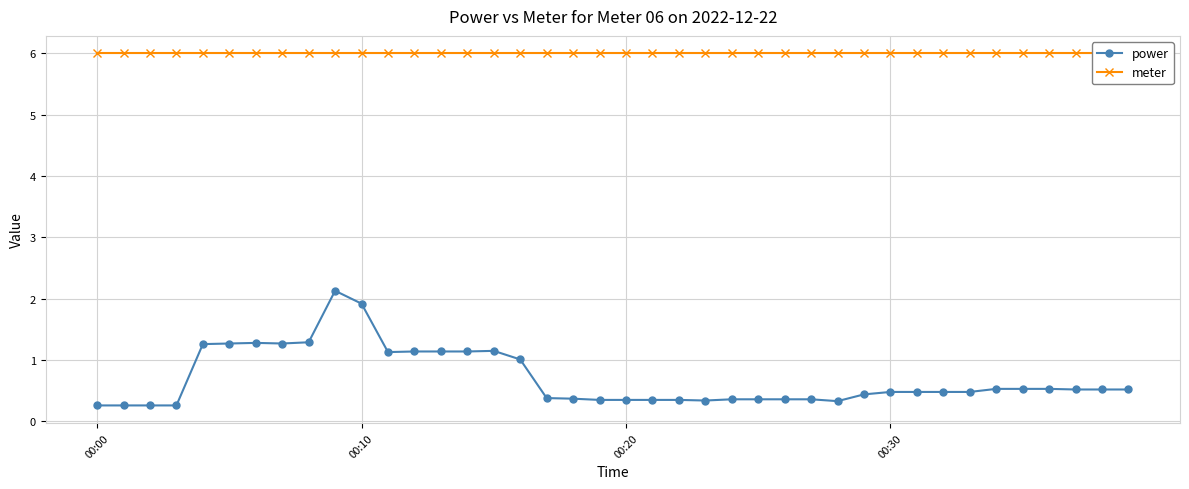

True or false: power has more than 0 interior local peaks.

True